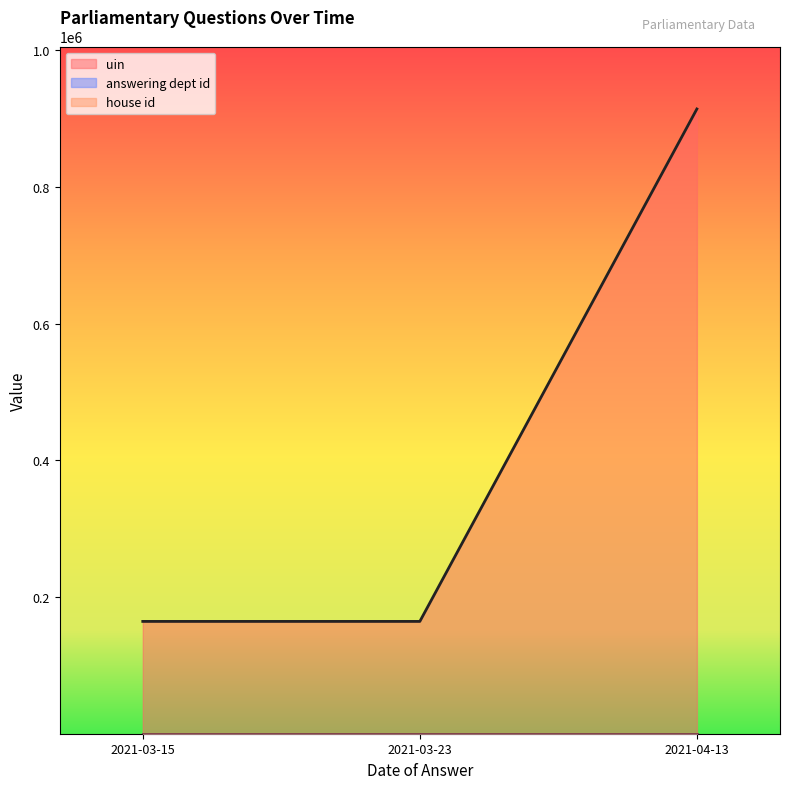

What is the lowest value of the answering dept id series?

17